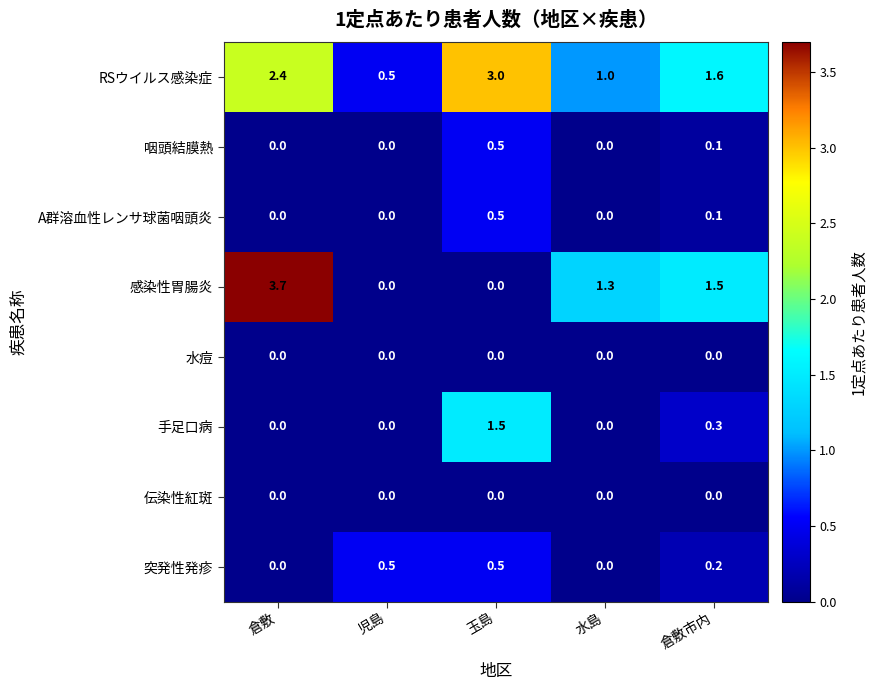

What is the greatest value displayed?

3.7